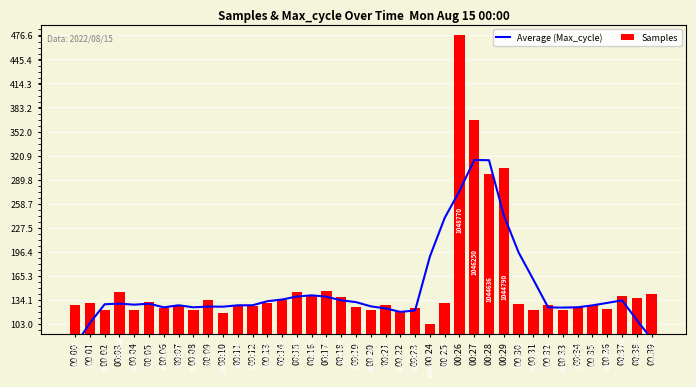

The Samples series shows 55.0 at 00:34. True or false?

False